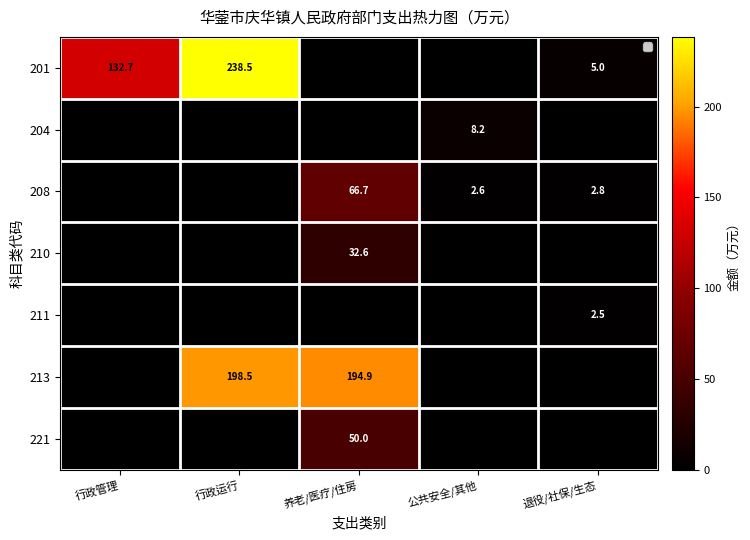

Is it true that 213 equals 194.9 at 养老/医疗/住房?

True